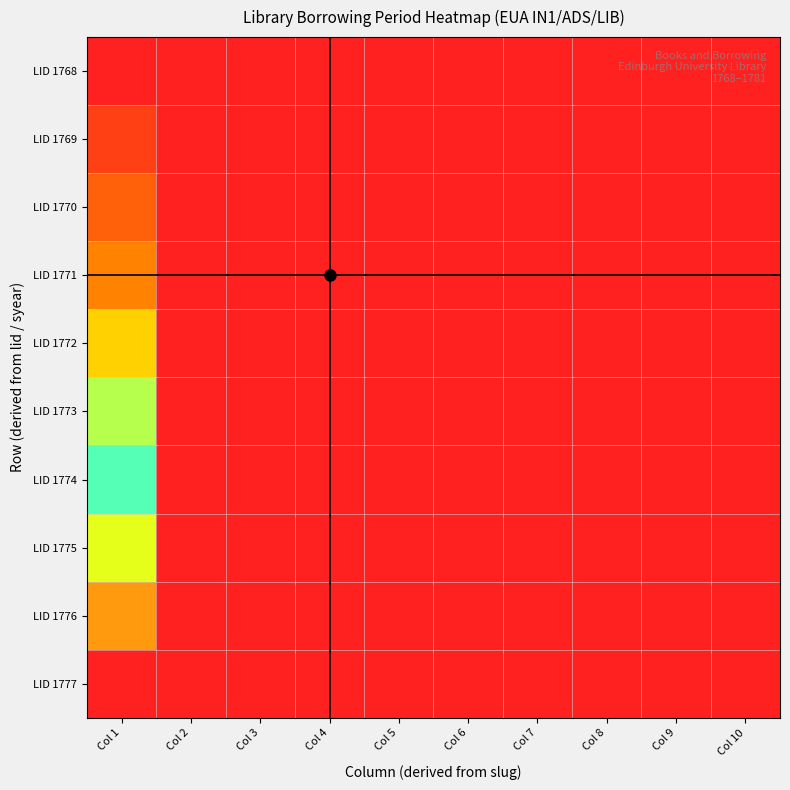

At Col 4, list the series in order from smallest to largest.

LID 1768, LID 1769, LID 1770, LID 1771, LID 1772, LID 1773, LID 1774, LID 1775, LID 1776, LID 1777